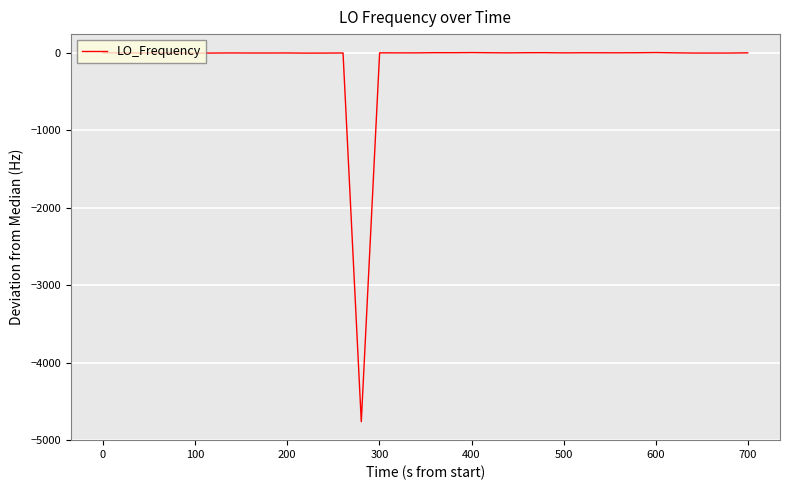

What is the minimum value shown in the chart?

-4763.4